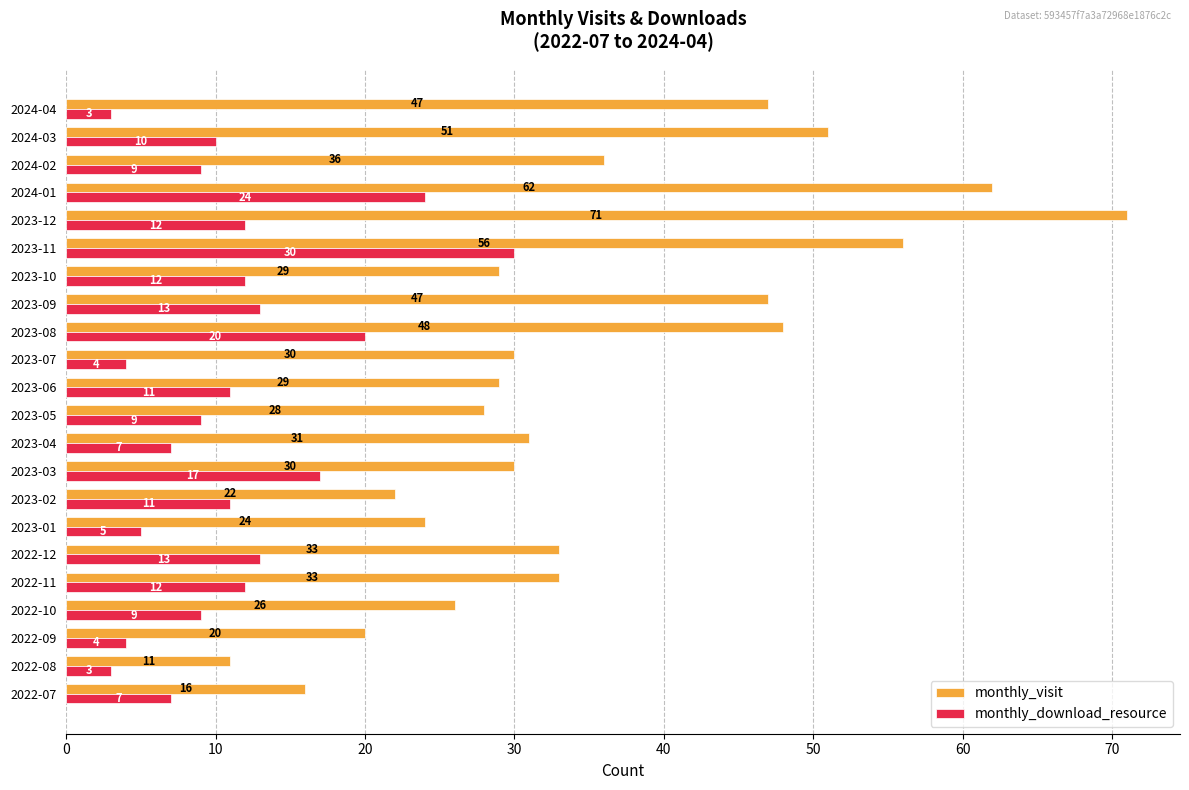

What is the difference between the second highest and minimum values in the monthly_visit series?

51